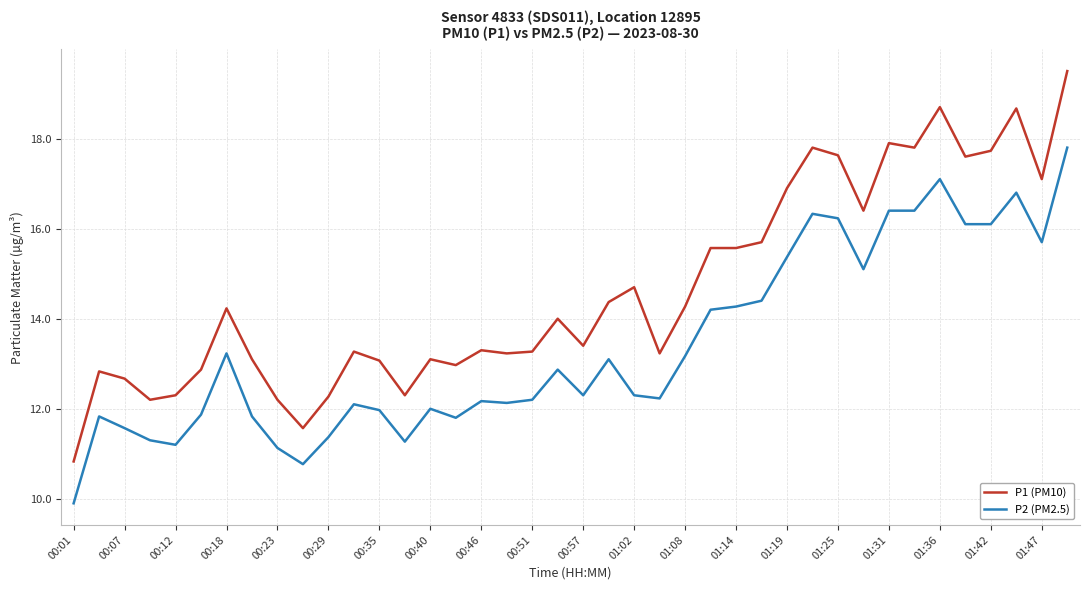

Which series has the largest total across all categories?

P1 (PM10)